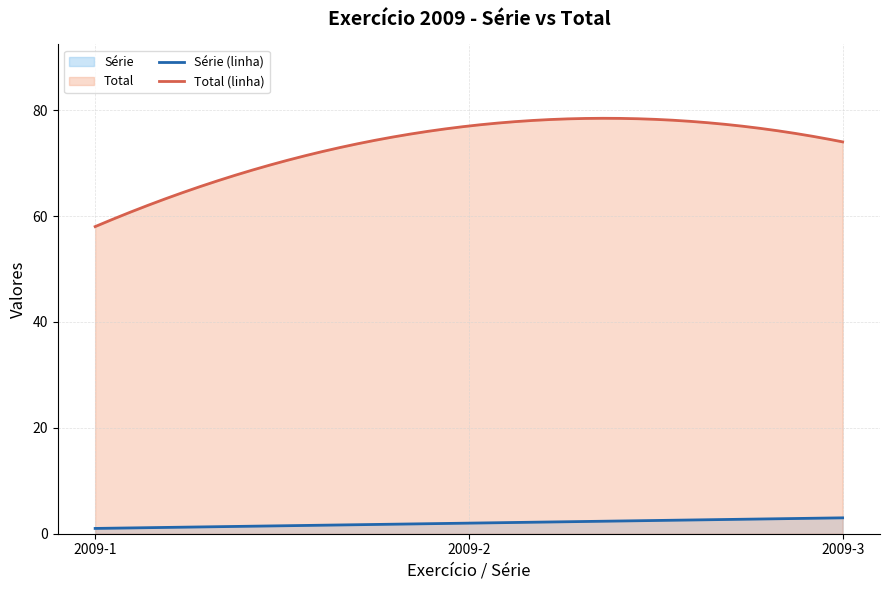

Reading right to left, extract all data points from this chart.

Série: 3	2	1
Total: 74	77	58